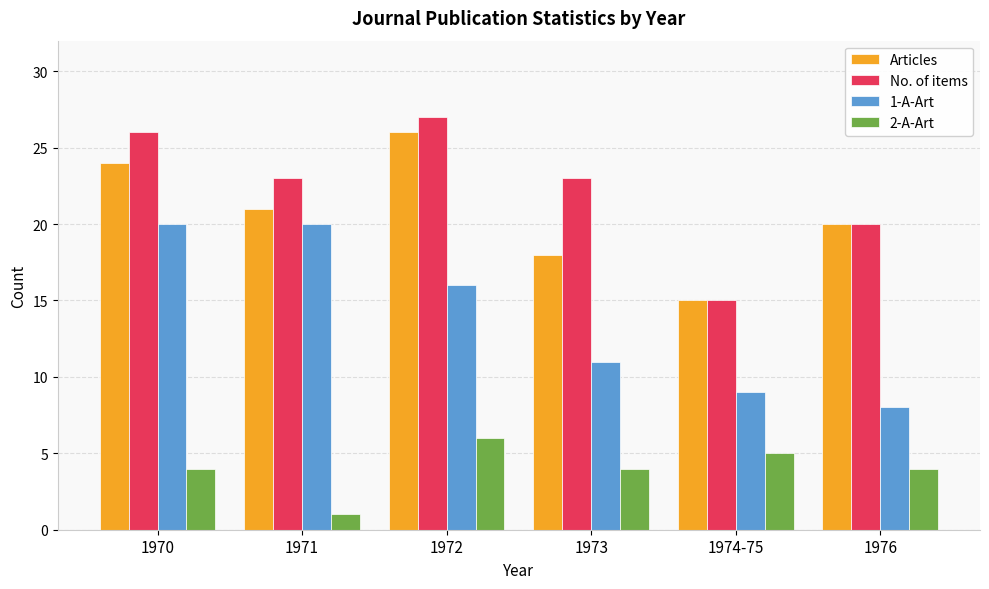

The No. of items series shows 13 at 1976. True or false?

False